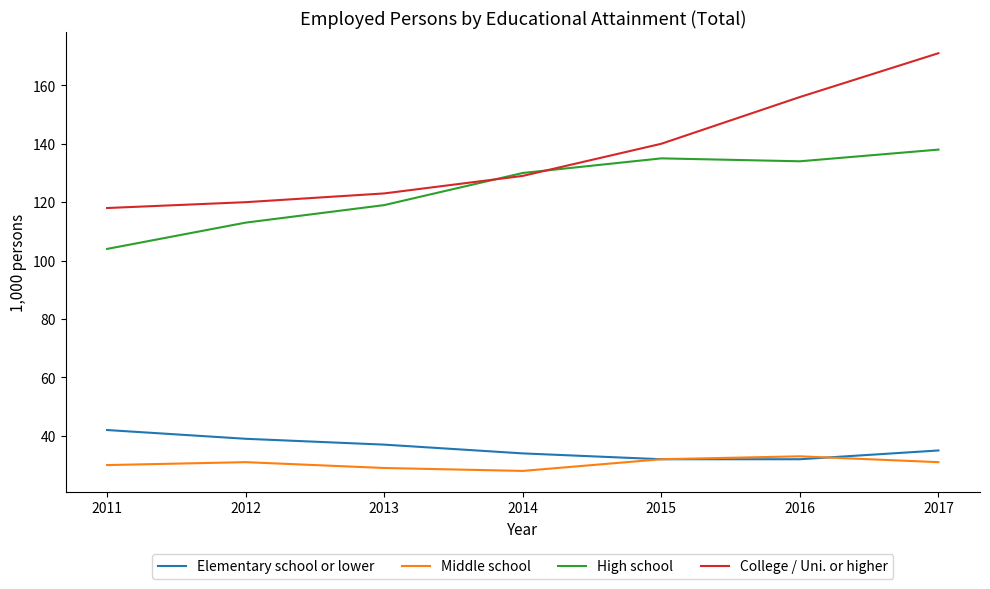

How many categories are shown in the chart?

7